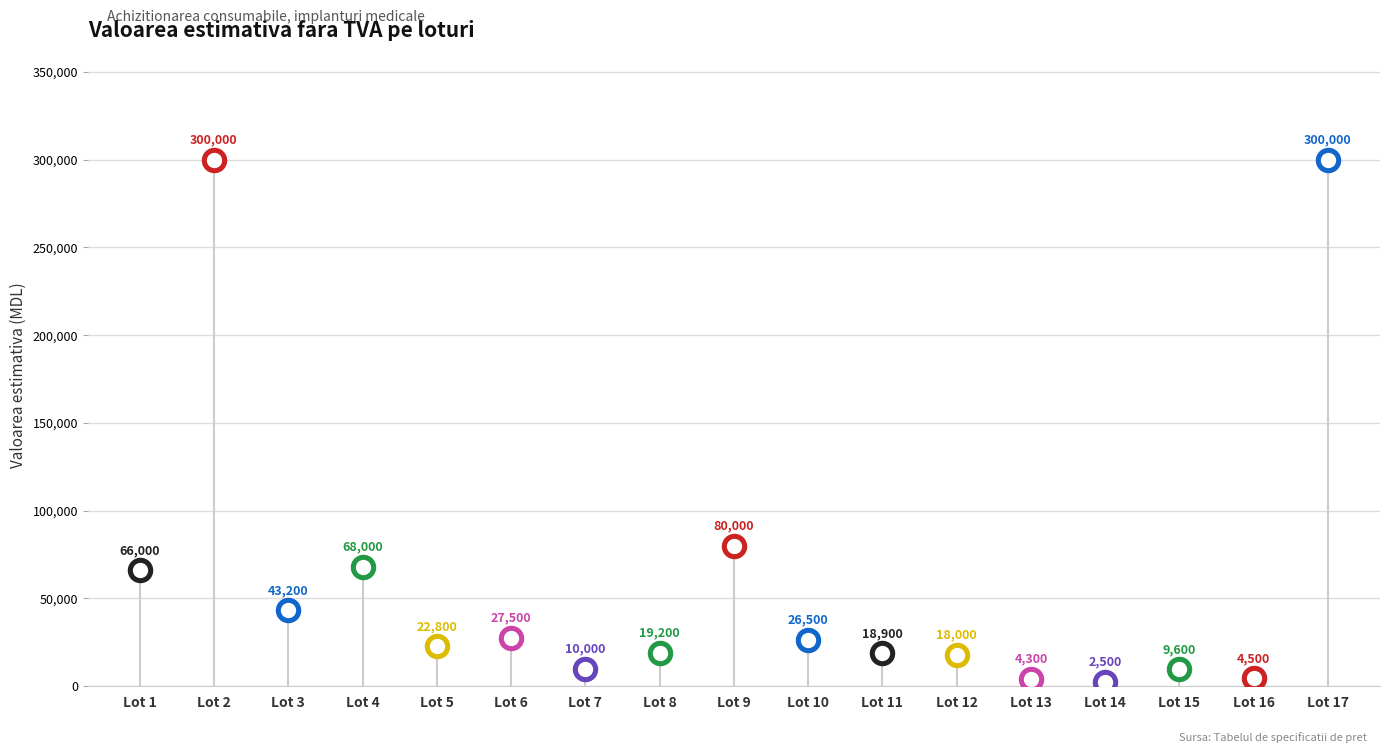

What is the change in value from Lot 5 to Lot 13?

-18500